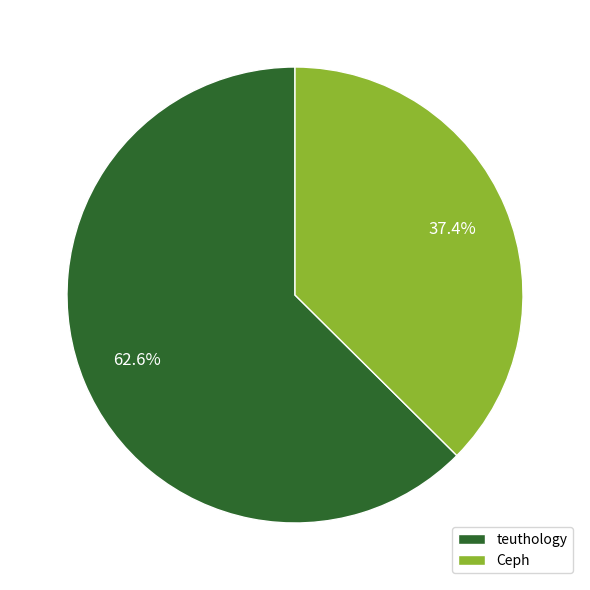

What portion of the pie excludes Ceph?

62.6%